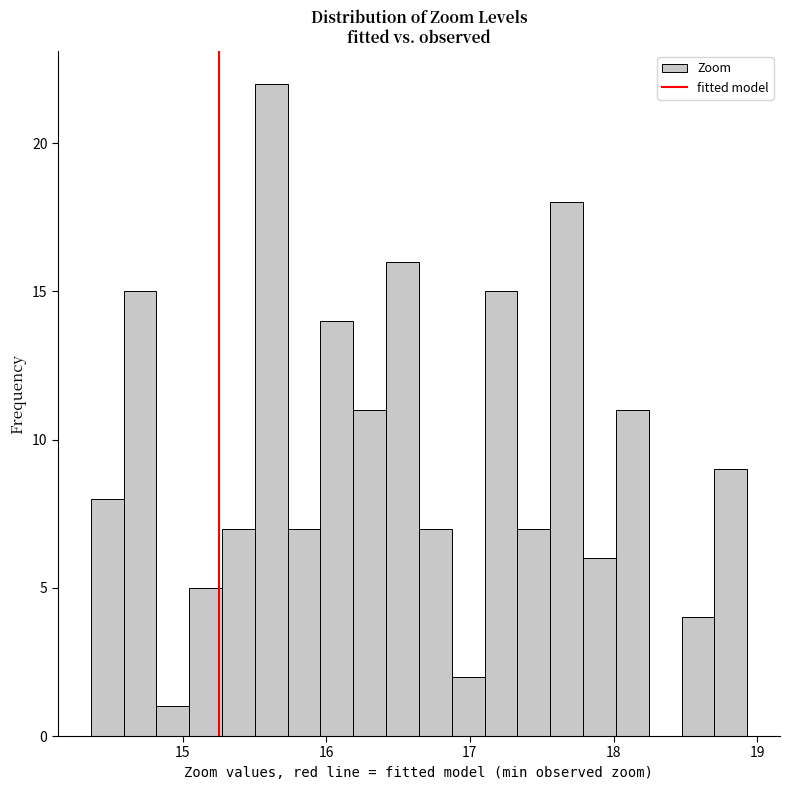

Read against the x-axis, roughly where is the centre of the tallest bar?

15.6